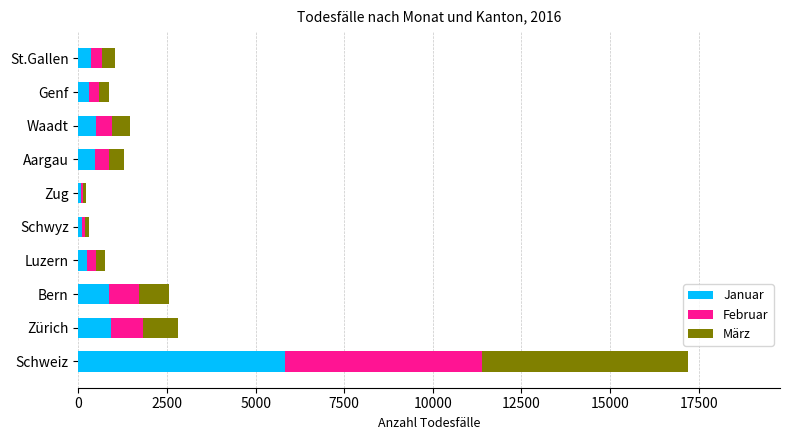

What is the maximum value for Januar?

5831